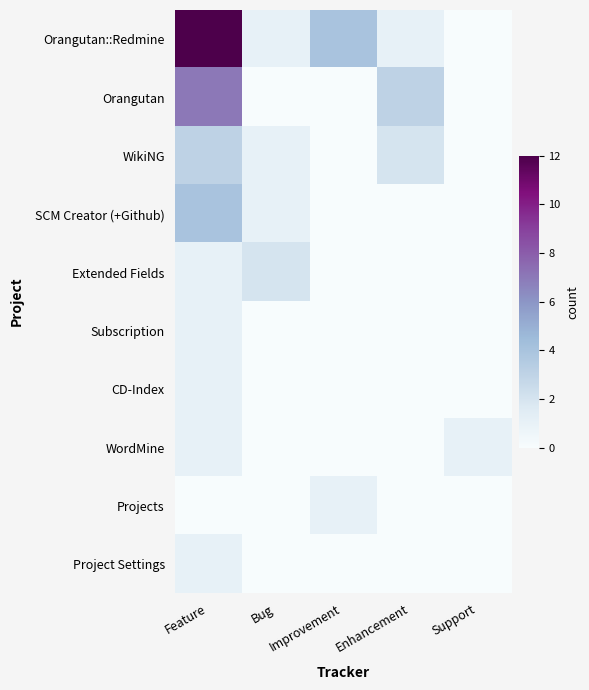

At which category does the chart reach its minimum across all series?

Support